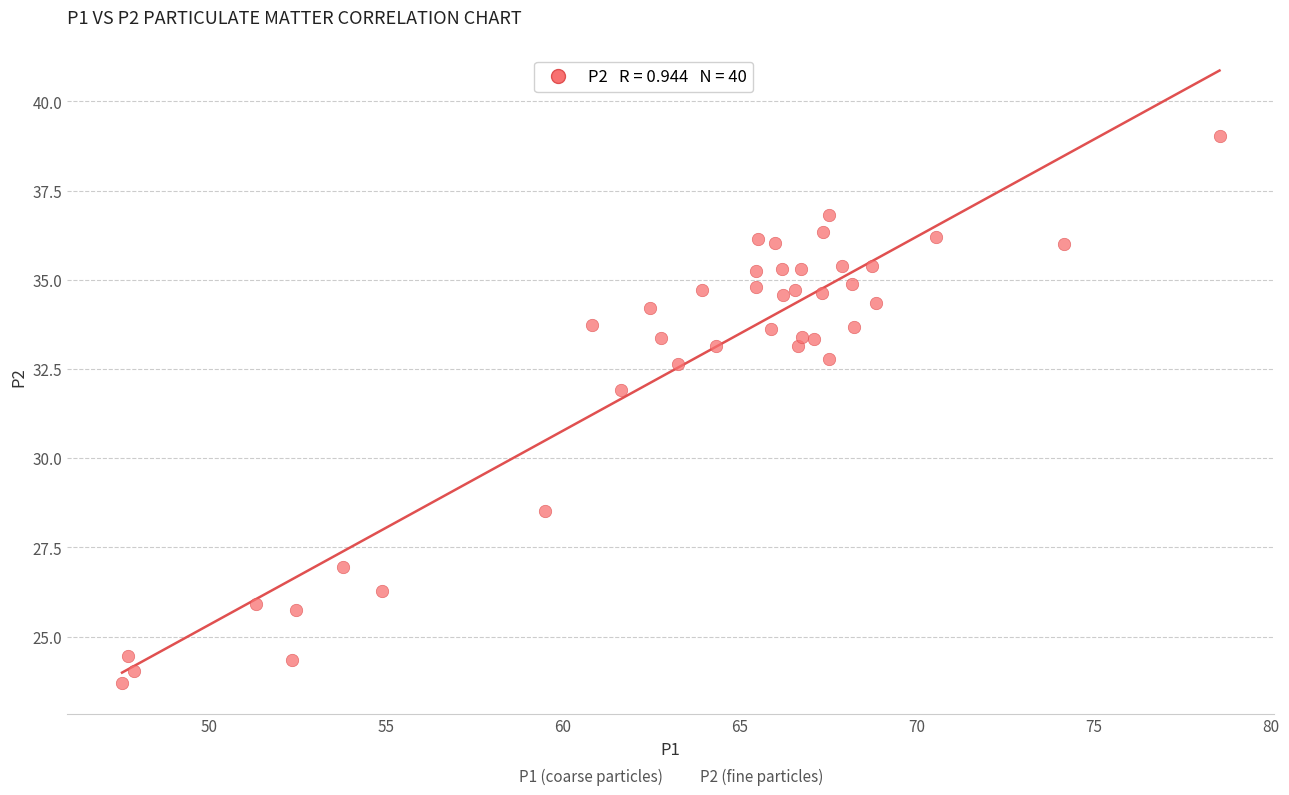

What is the range of Y values (max minus min)?

15.3